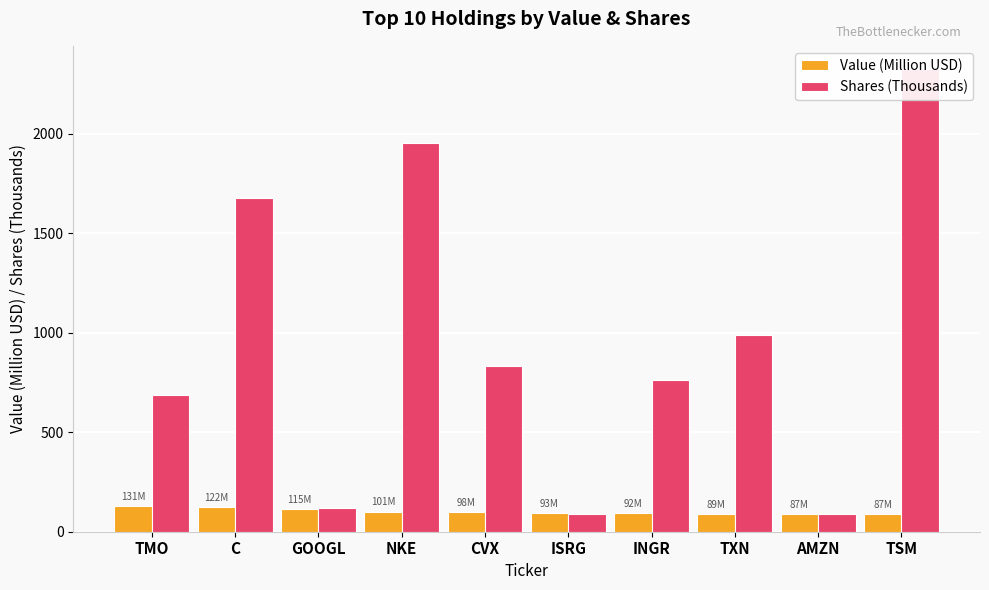

Reading right to left, what are all the values shown in this chart?

Value (Million USD): 87.4	87.5	88.7	92.3	92.6	98.1	101.4	115.0	122.2	130.5
Shares (Thousands): 2326.7	91.0	989.5	765.3	88.5	834.7	1955.0	118.1	1679.4	689.9